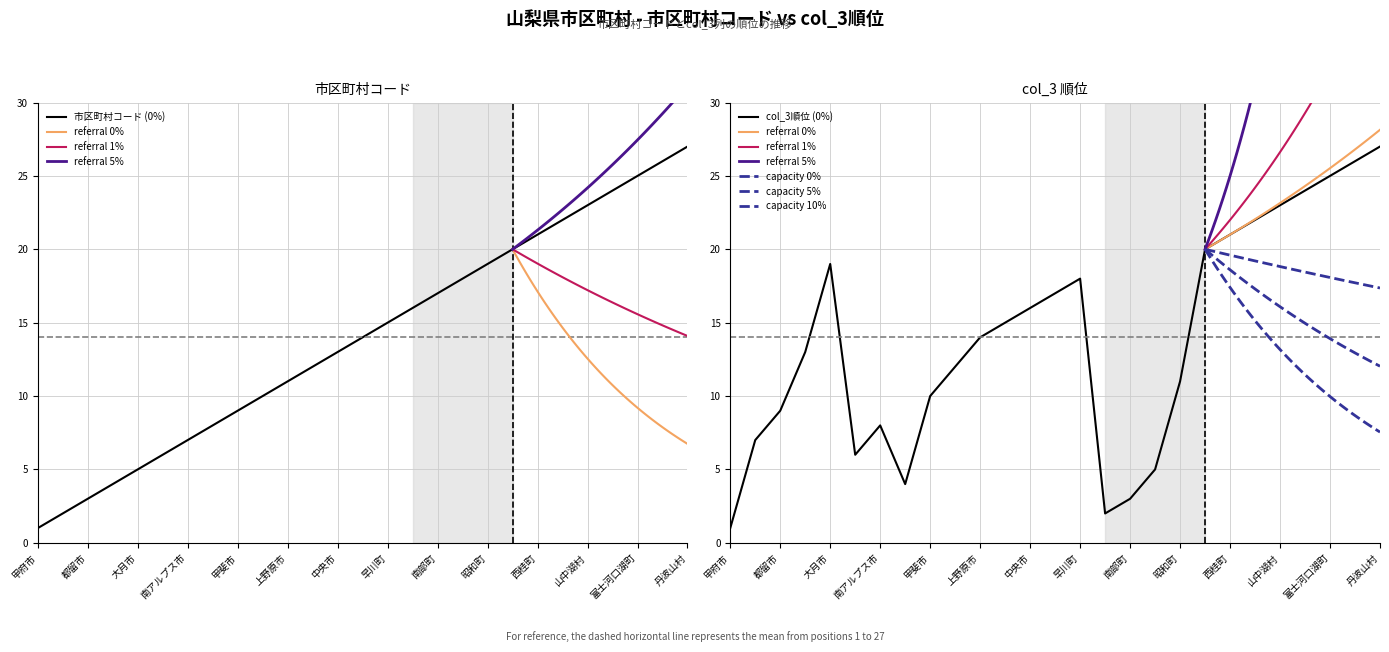

At which label does 市区町村コード first exceed 14?

早川町